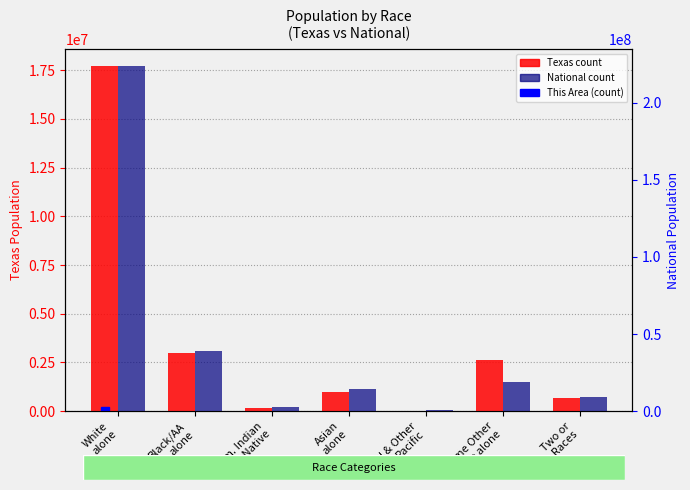

At how many categories does at least one series exceed 103293919?

1